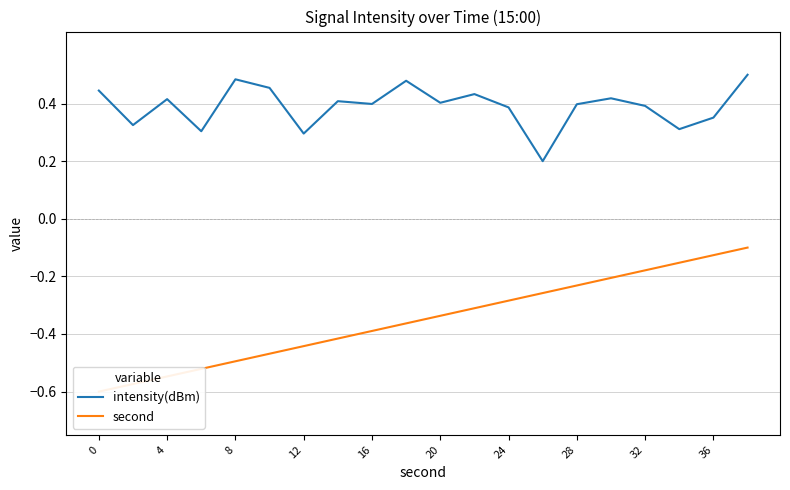

The value of intensity(dBm) at 4 is 0.3. True or false?

False